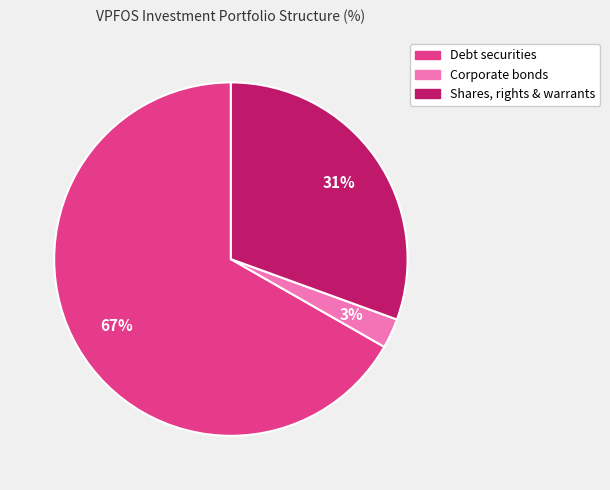

Is there any slice that represents more than half of the pie?

Yes